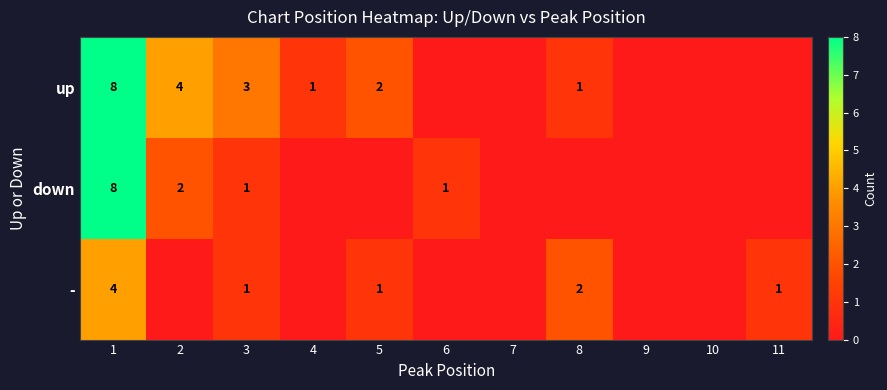

The down series shows 1 at 3. True or false?

True